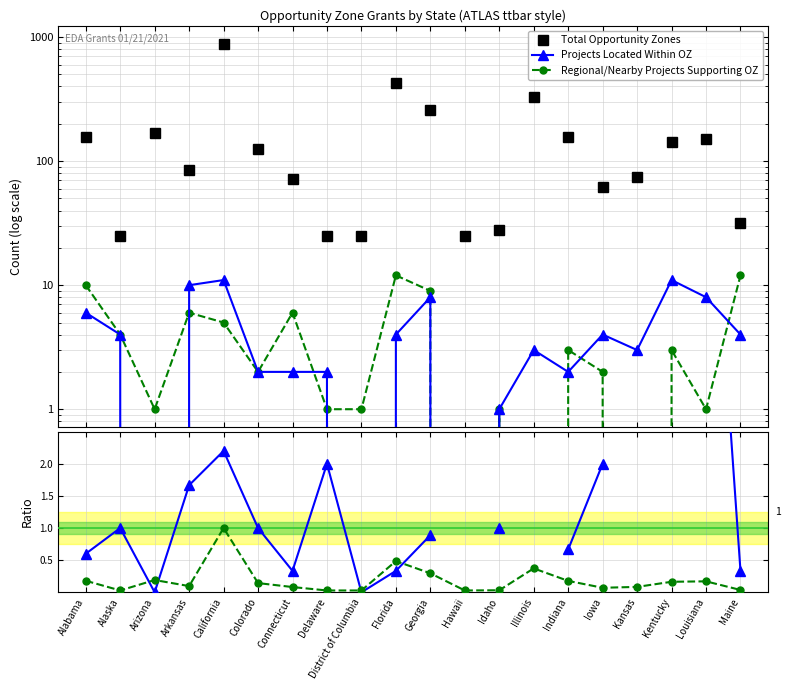

How many positive values does the In/Near ratio series have?

15